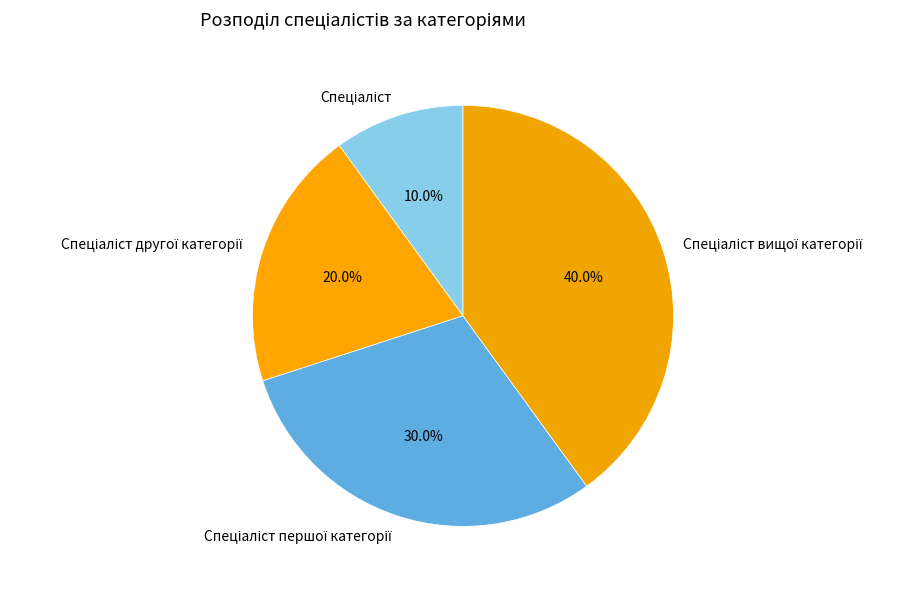

To the nearest percent, what is the difference between the largest and smallest slice percentages?

30%